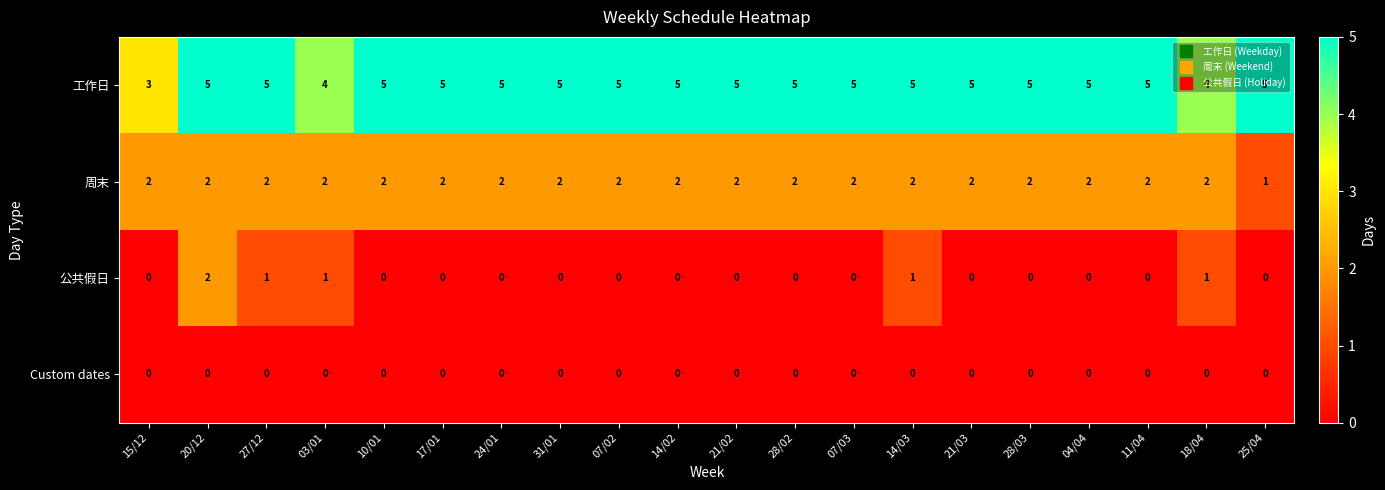

The value of 公共假日 at 21/02 is 0. True or false?

True